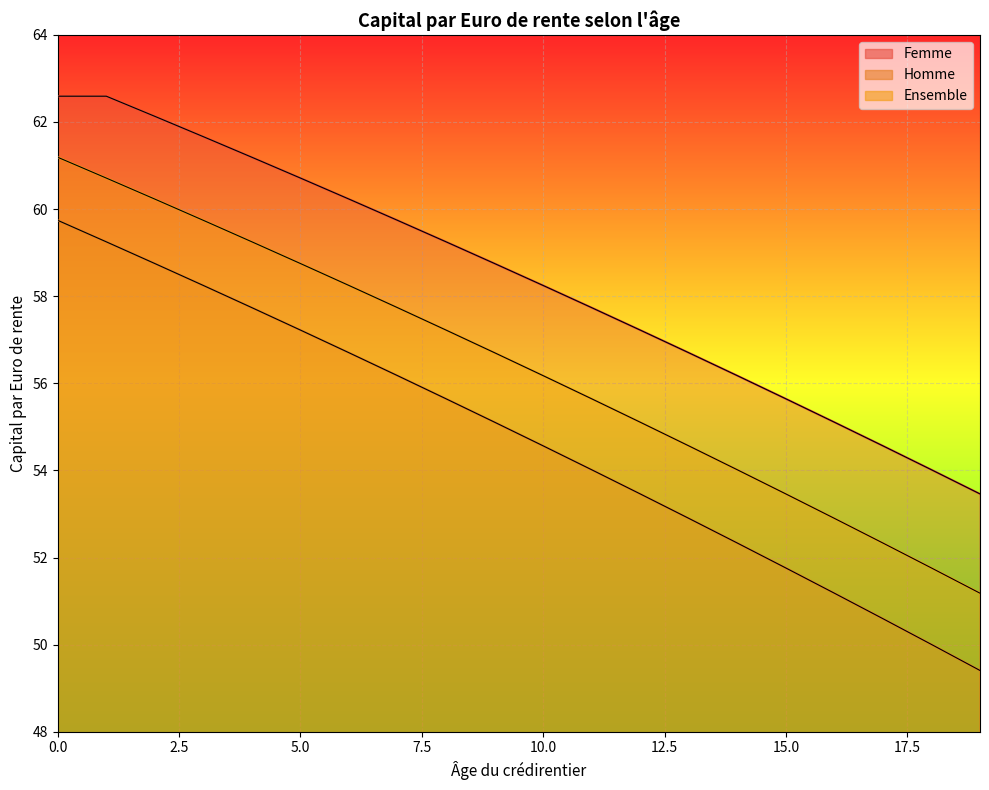

True or false: Ensemble has more than 2 interior local peaks.

False